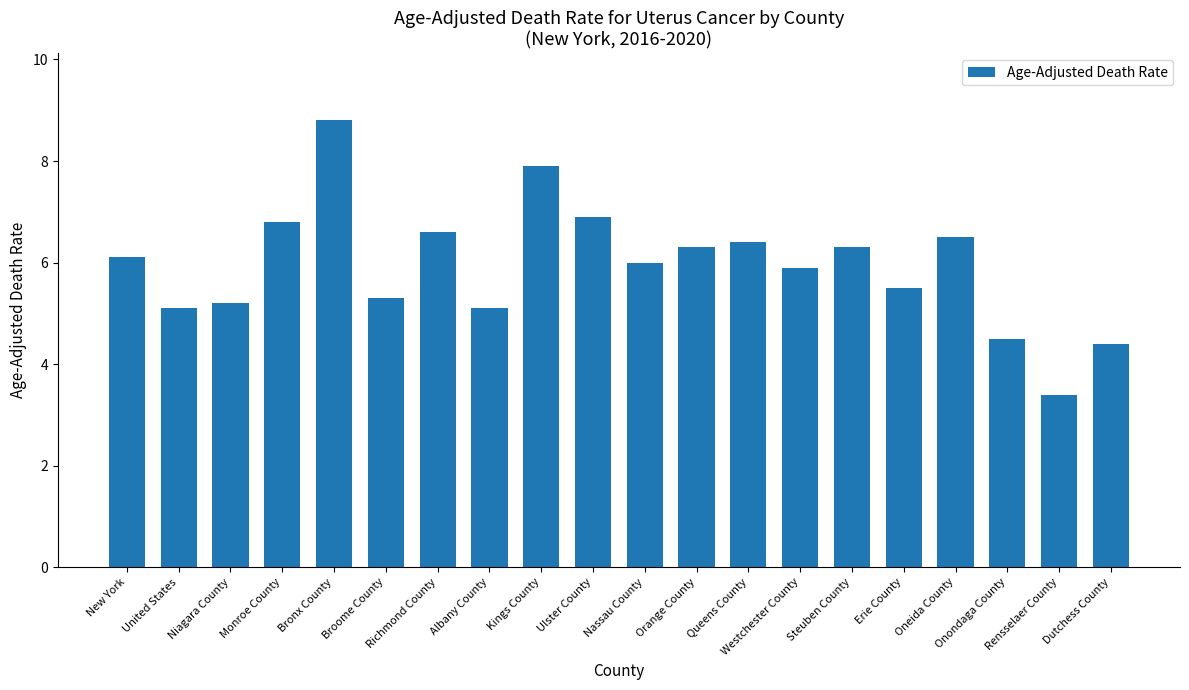

Count the number of data series in this chart.

1